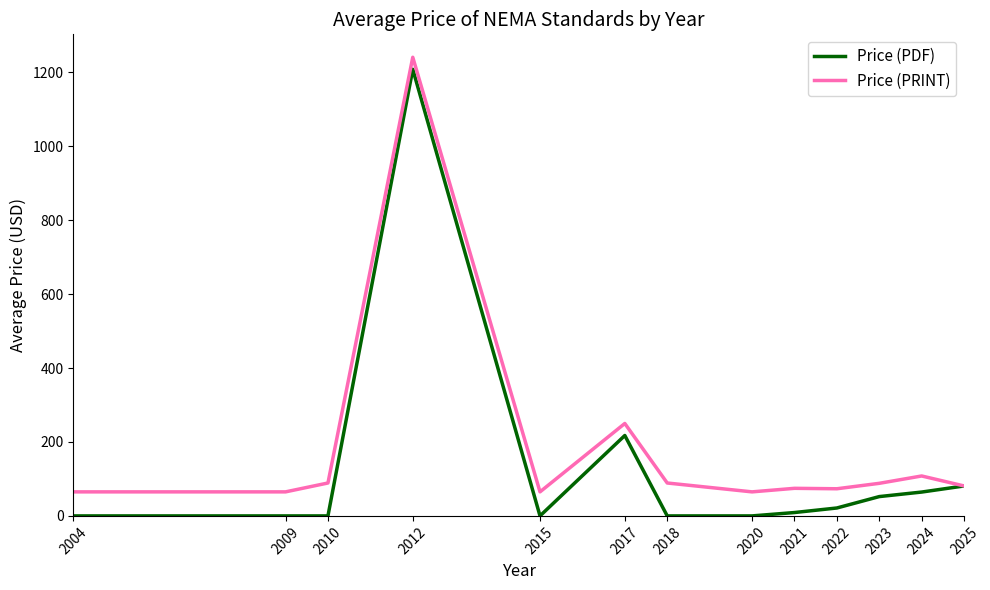

Read the Price (PDF) value at 2012.

1208.0